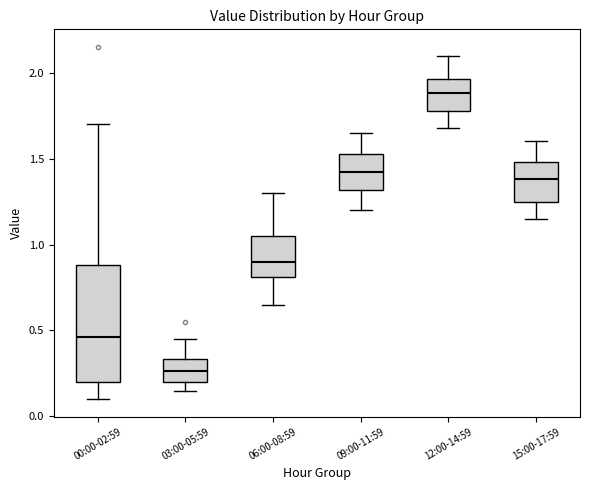

Which box's median line is the lowest?

03:00-05:59